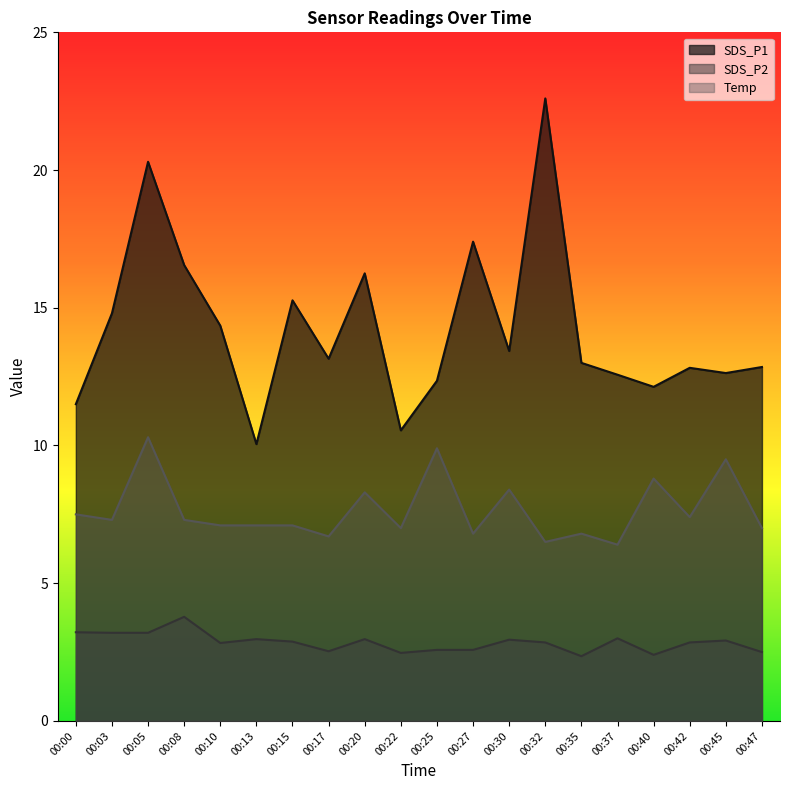

True or false: SDS_P2 and Temp cross at least once.

False